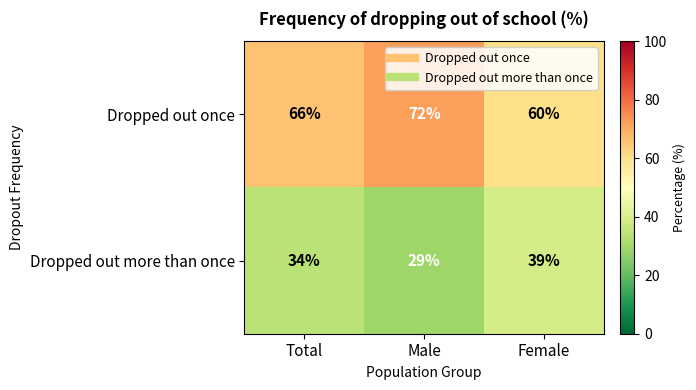

Reading left to right, transcribe all the data shown in this chart.

Dropped out once: 66	72	60
Dropped out more than once: 34	29	39